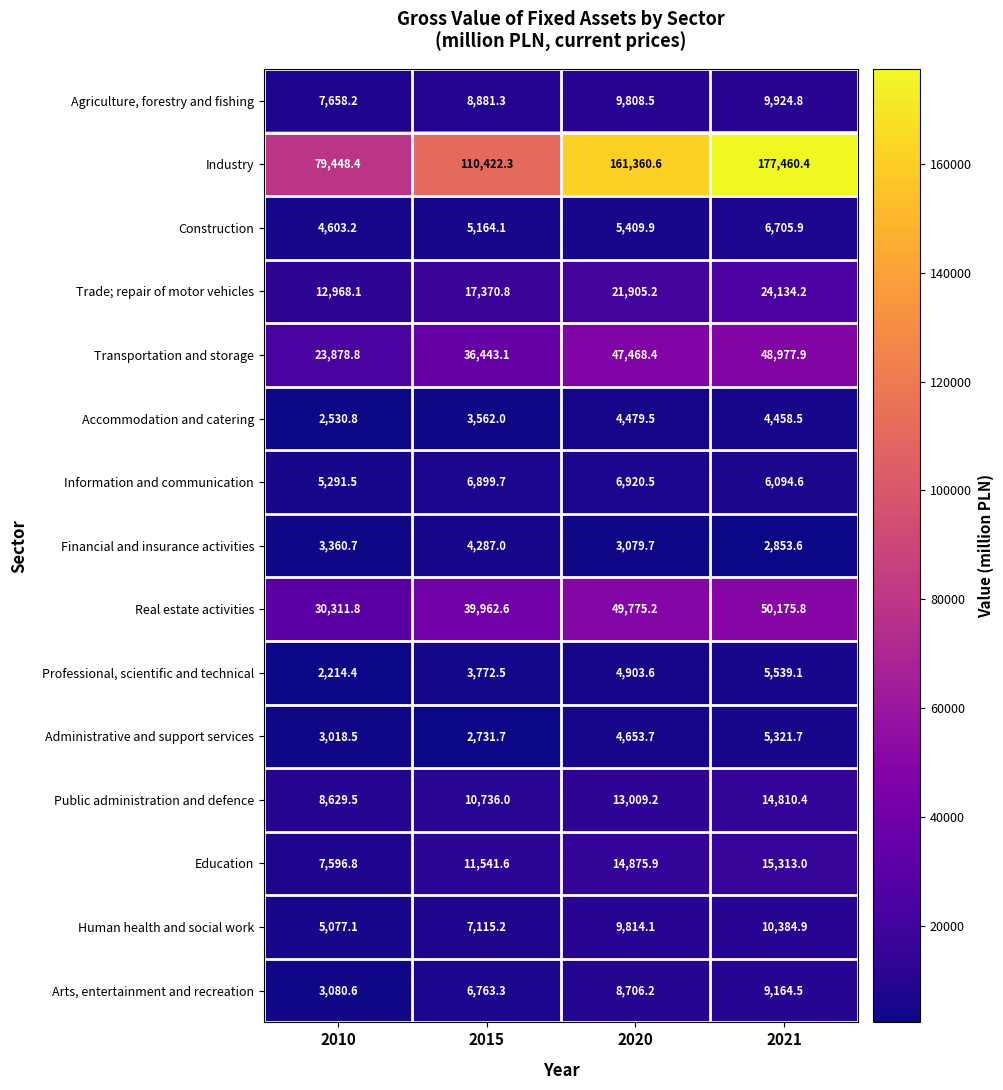

What is the total value across all series at 2010?

199668.4